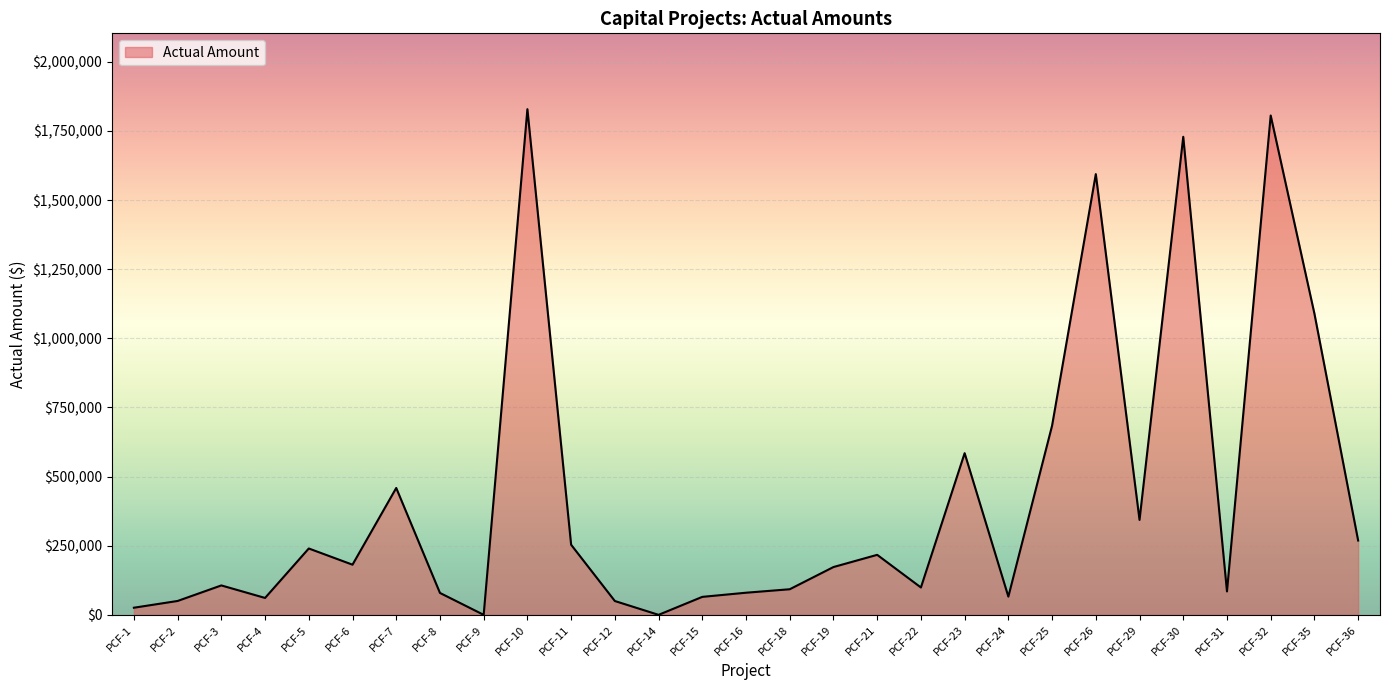

What is the maximum value shown in the chart?

1828908.5